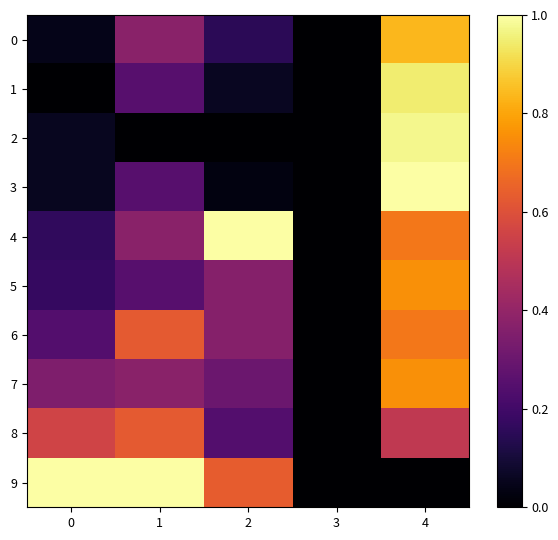

Which has a higher value, 1 or 0?

1